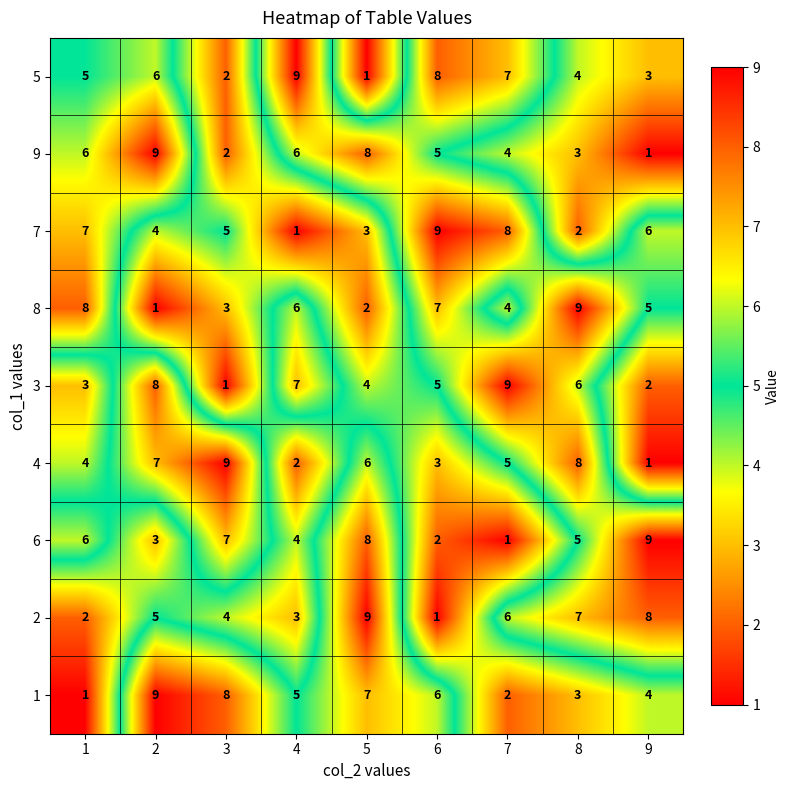

What is the difference between the highest and lowest values at 1?

7